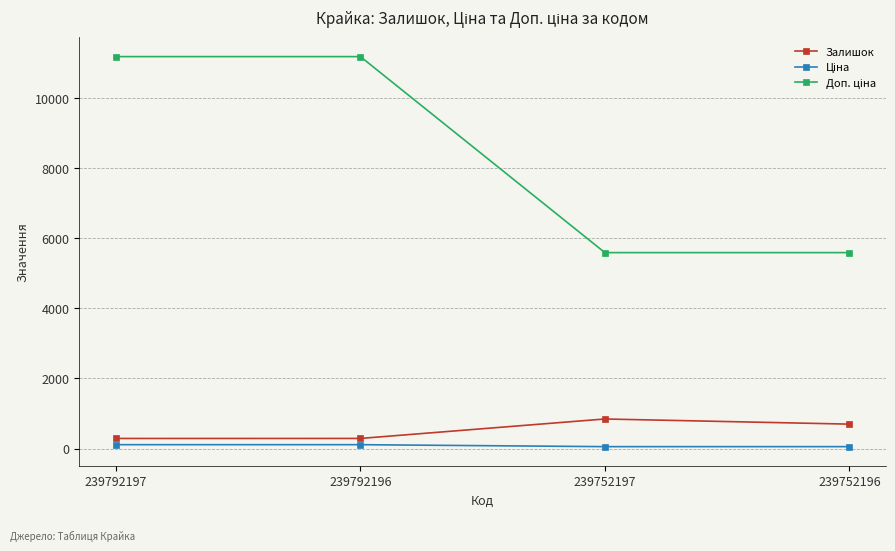

Is it true that Залишок equals 1108.1 at 239752196?

False